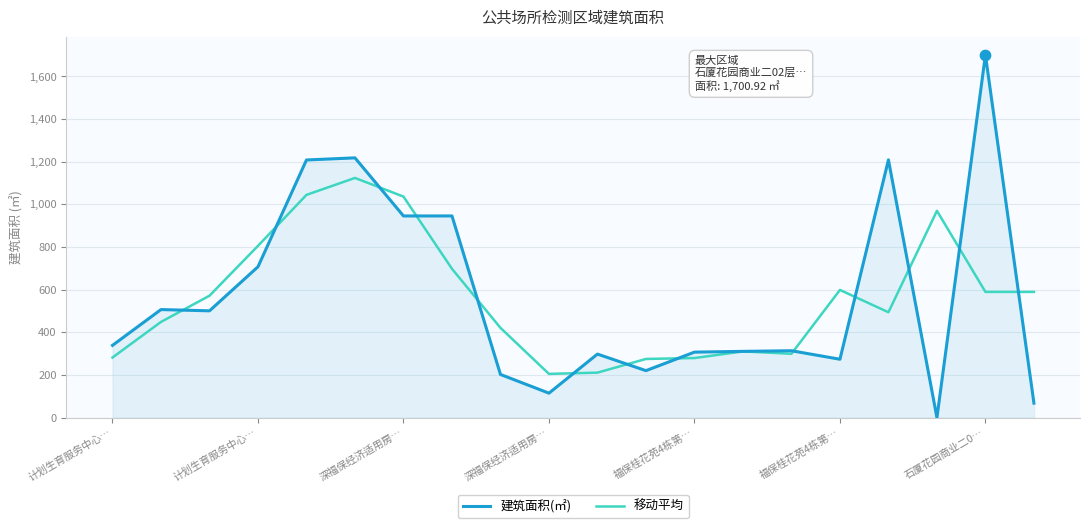

Which series has the largest range (max minus min)?

建筑面积(㎡)